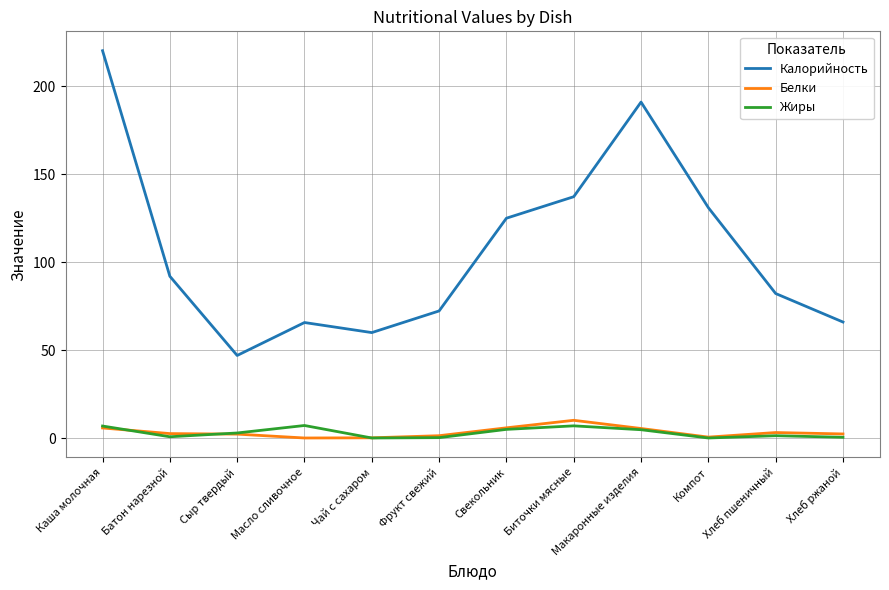

In Белки, how many points are higher than both neighbors (excluding endpoints)?

2